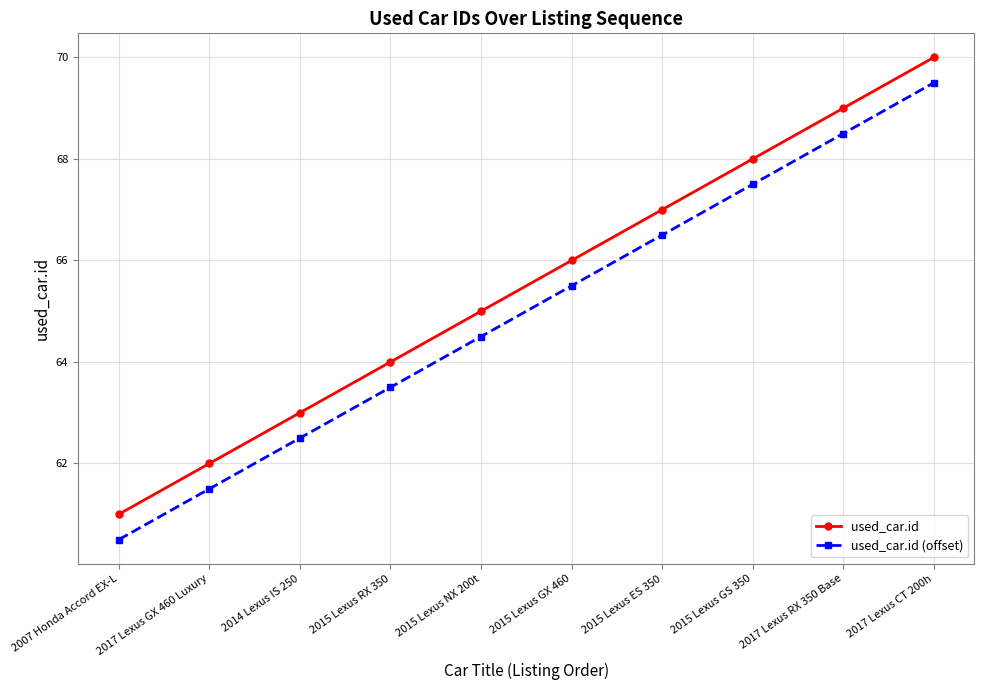

True or false: used_car.id (offset) and used_car.id cross at least once.

False